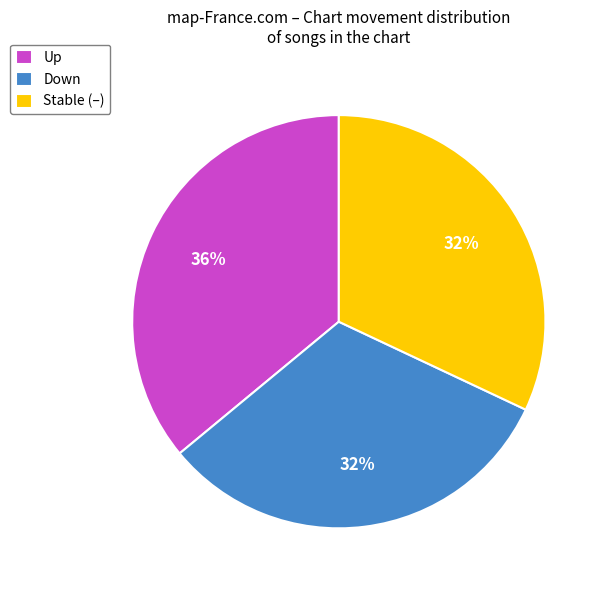

Between Up and Stable (–), which is larger?

Up